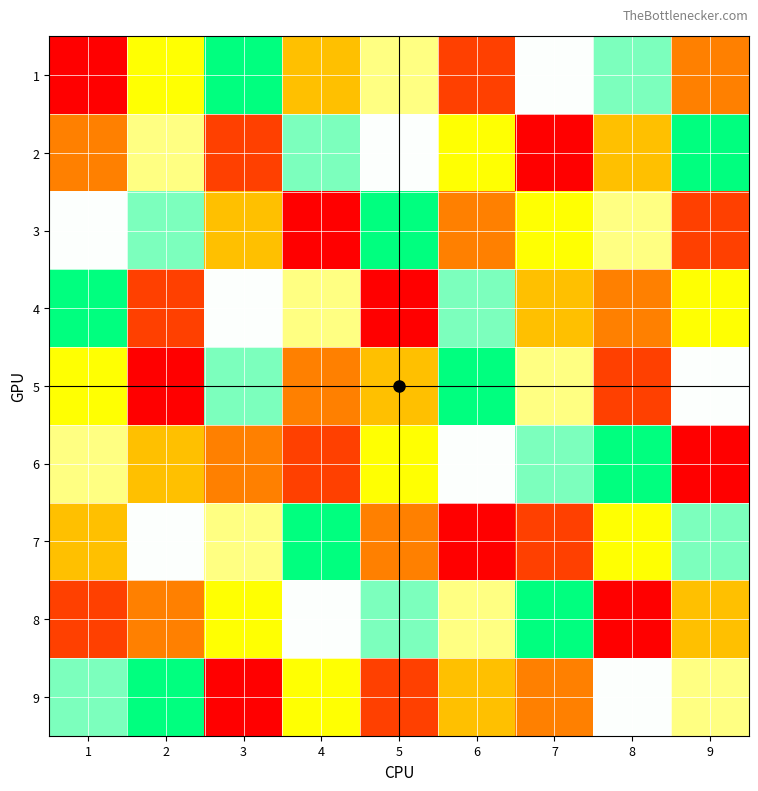

Count the number of categories in the chart.

9